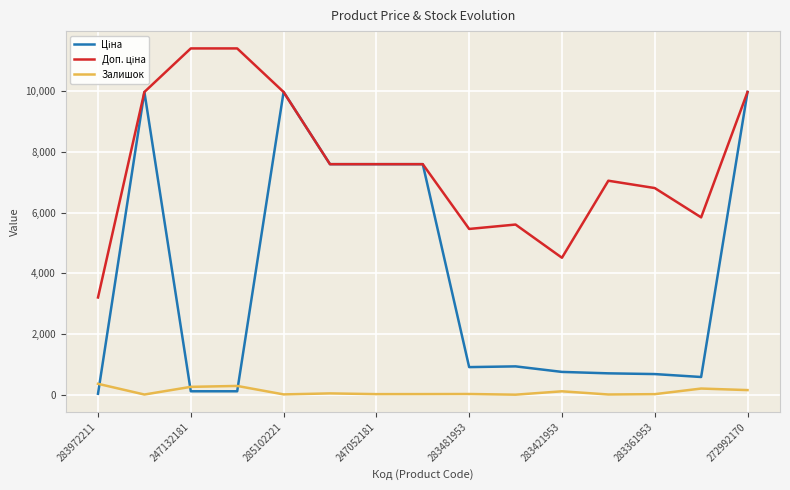

Does the chart display data point markers on the line(s)?

No